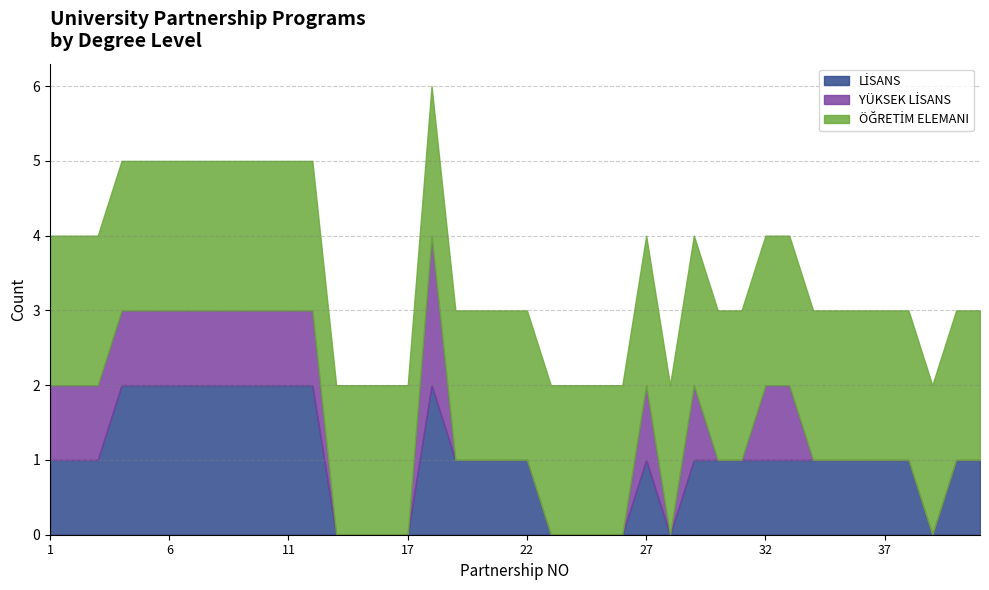

List the series in order of their peak value, highest first.

LİSANS, YÜKSEK LİSANS, ÖĞRETİM ELEMANI